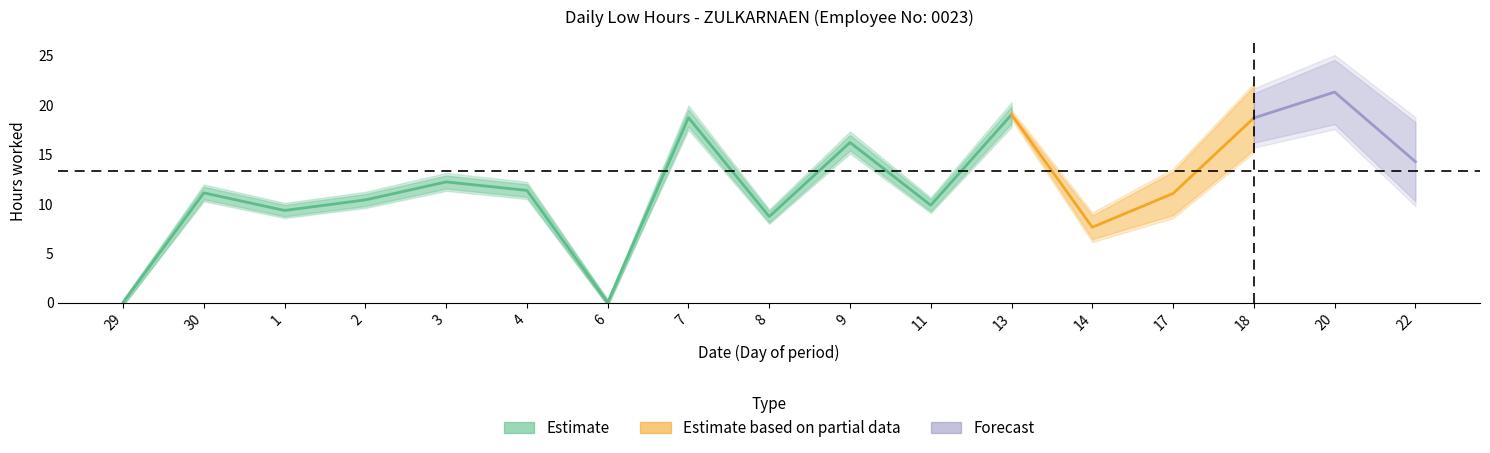

What position from the left is 20?

16